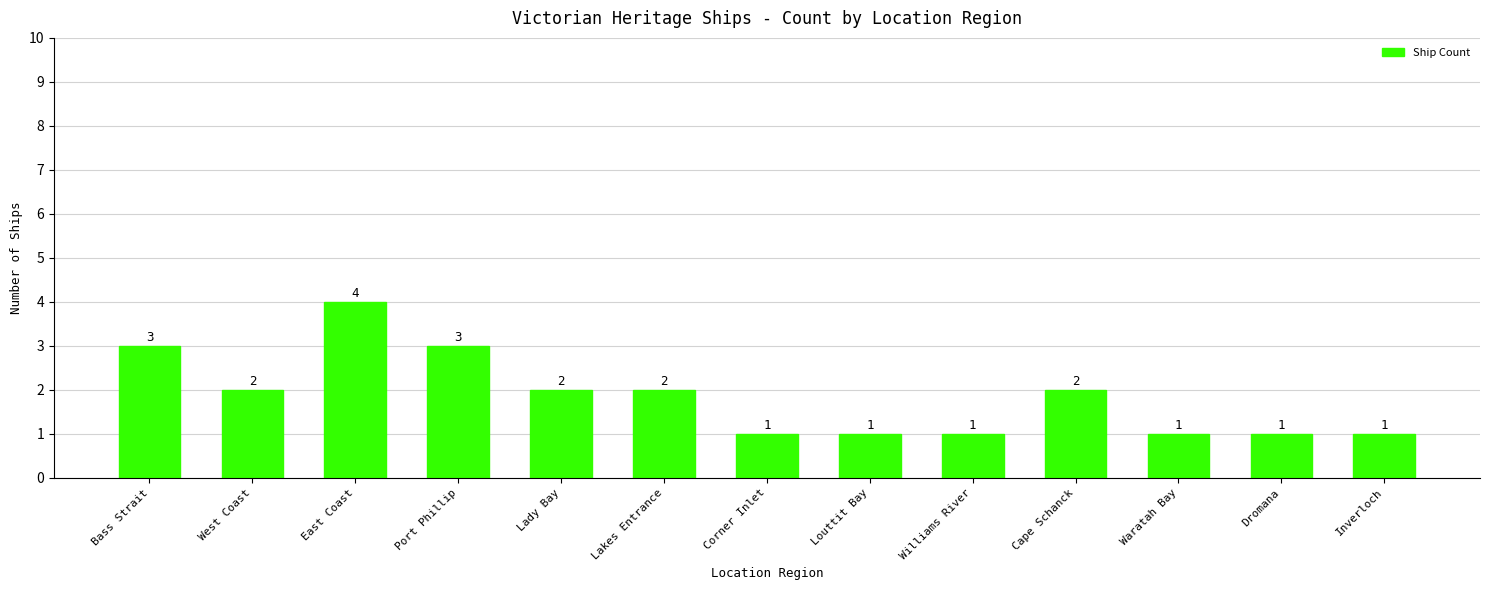

What is the sum of all values?

24